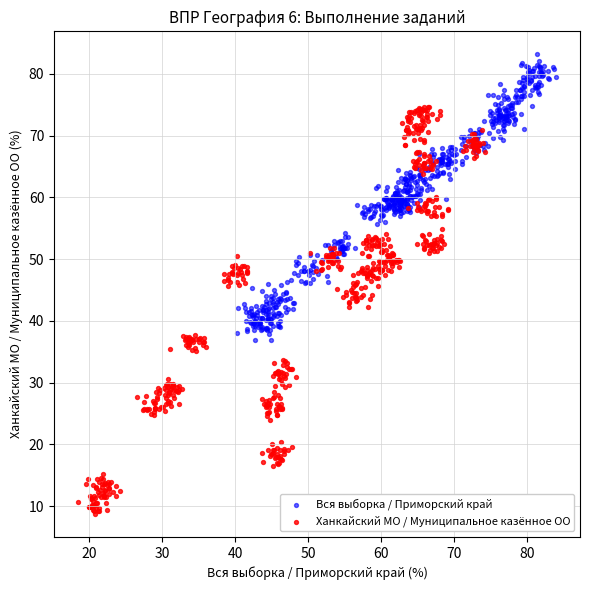

Which series reaches the minimum Y coordinate?

Ханкайский МО / Муниципальное казённое ОО